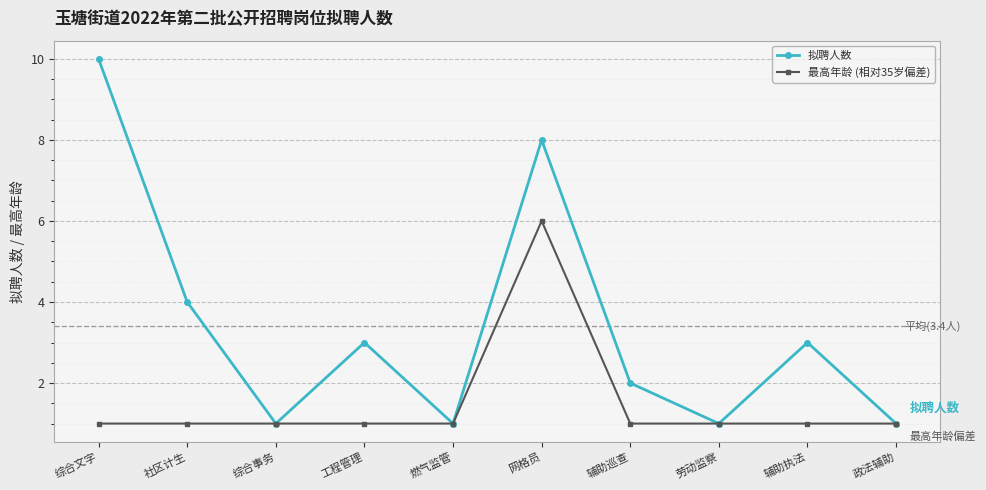

Between 综合文字 and 社区计生, which series saw the biggest shift?

拟聘人数